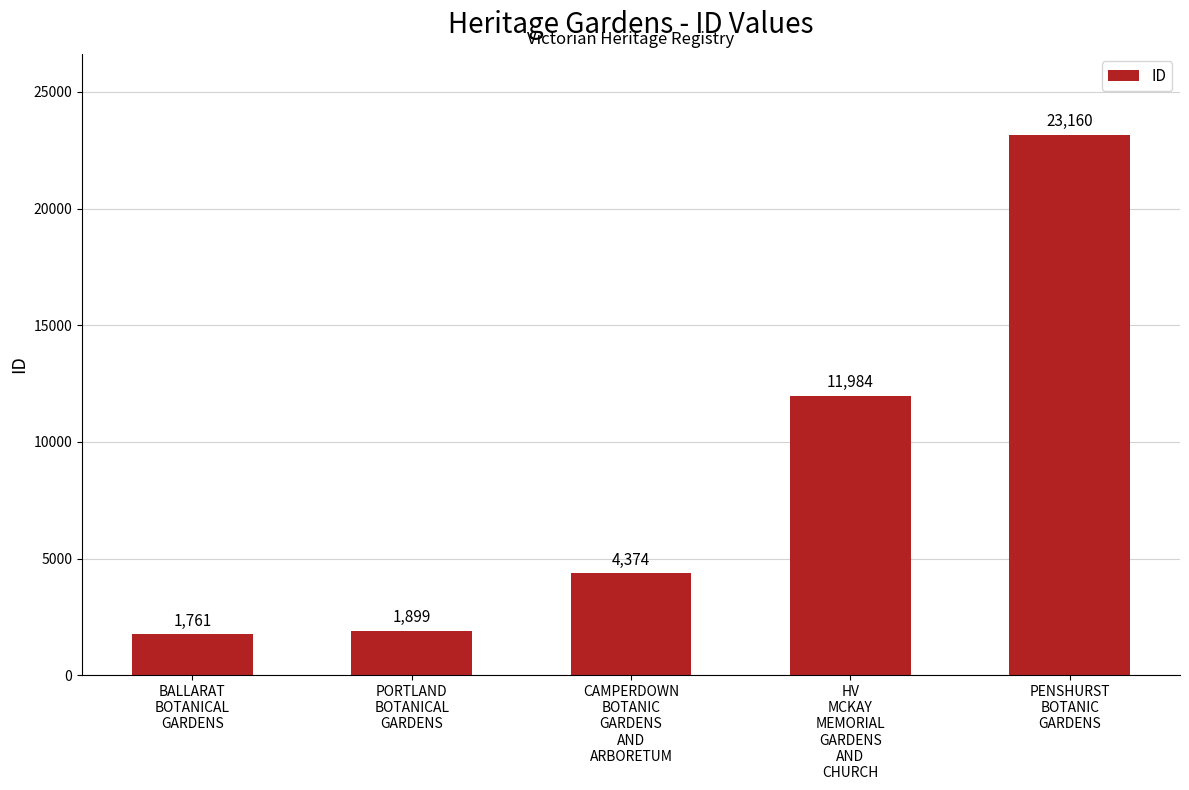

The value at HV
MCKAY
MEMORIAL
GARDENS
AND
CHURCH is 7118. True or false?

False